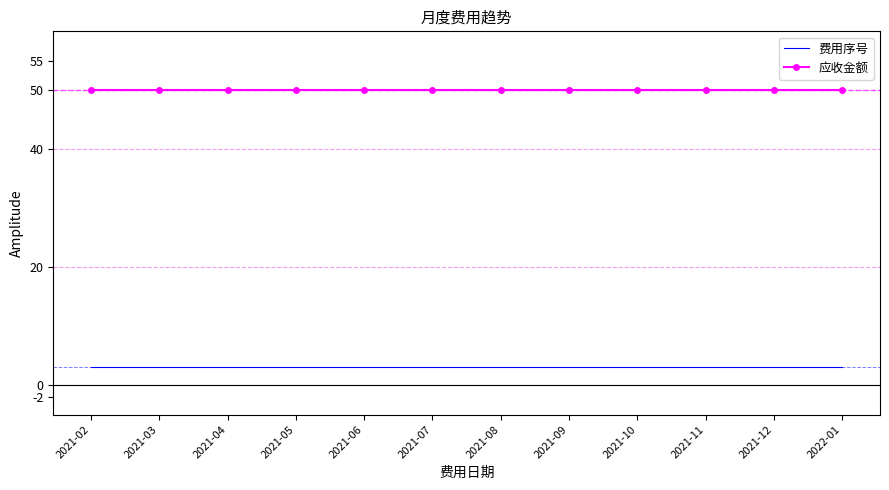

What are all the series names shown in the legend?

费用序号, 应收金额